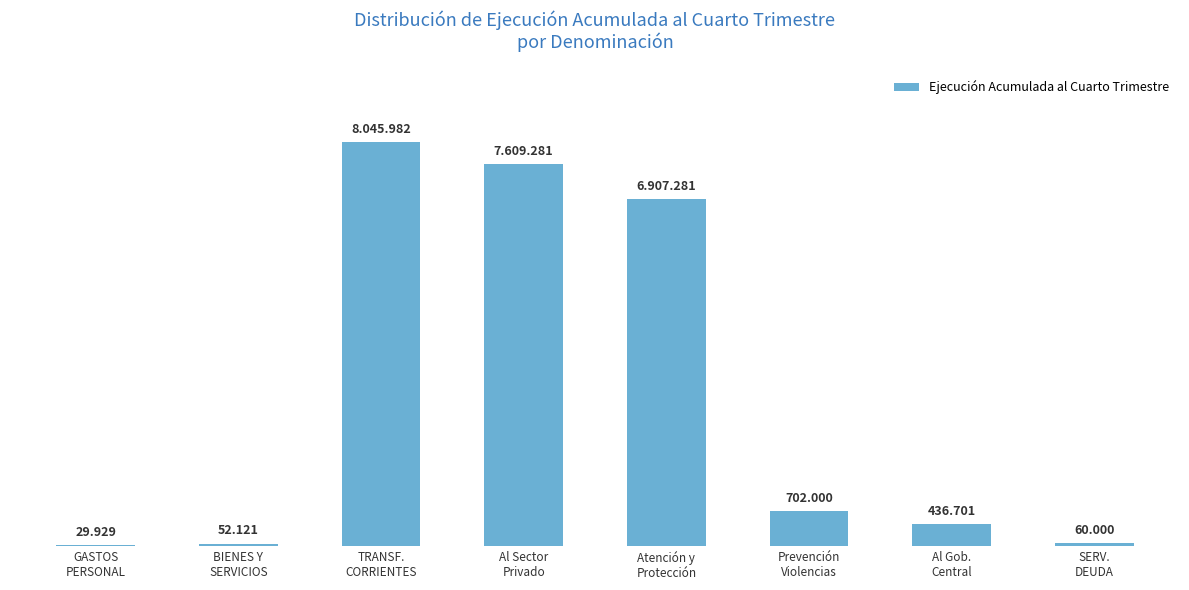

Rank the categories by value from lowest to highest.

GASTOS
PERSONAL, BIENES Y
SERVICIOS, SERV.
DEUDA, Al Gob.
Central, Prevención
Violencias, Atención y
Protección, Al Sector
Privado, TRANSF.
CORRIENTES